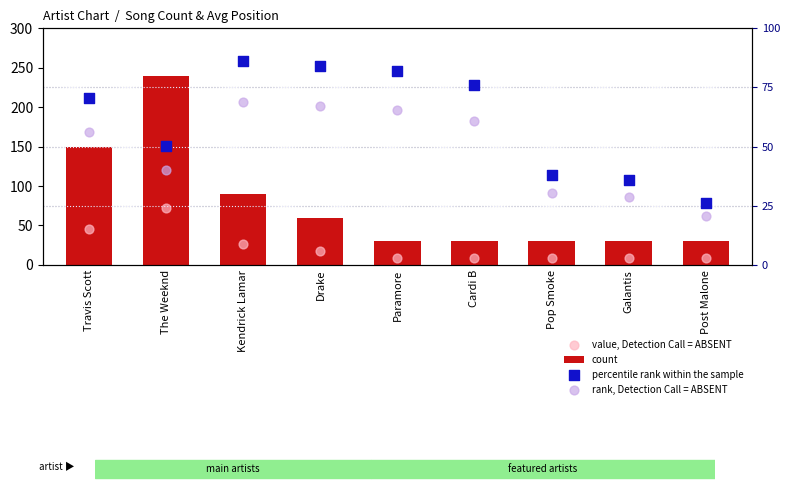

Which series reaches the maximum Y coordinate?

count